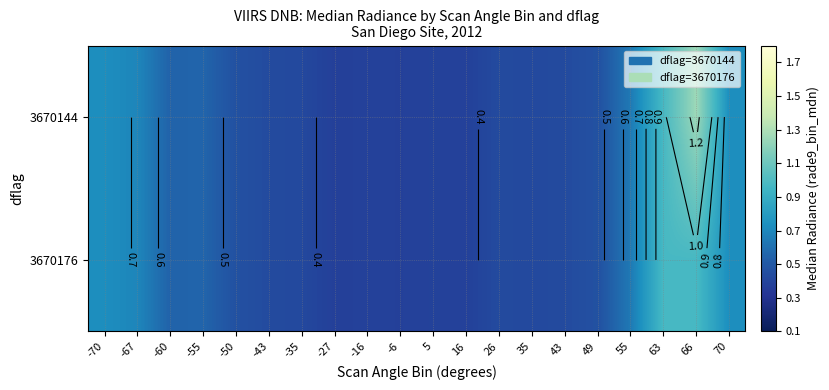

Which series has the widest spread of values?

3670144